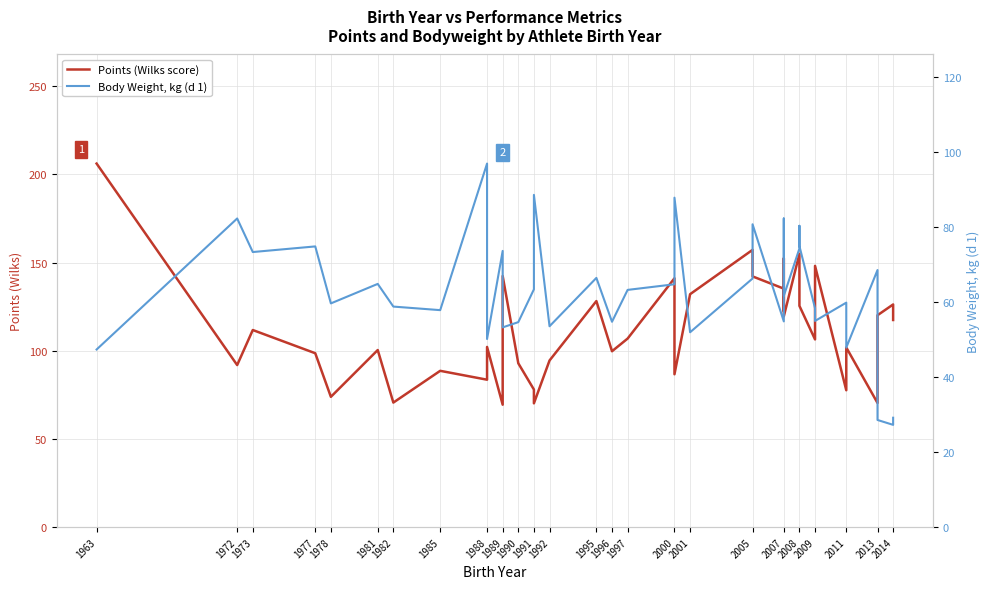

At which category does the chart reach its peak across all series?

1963